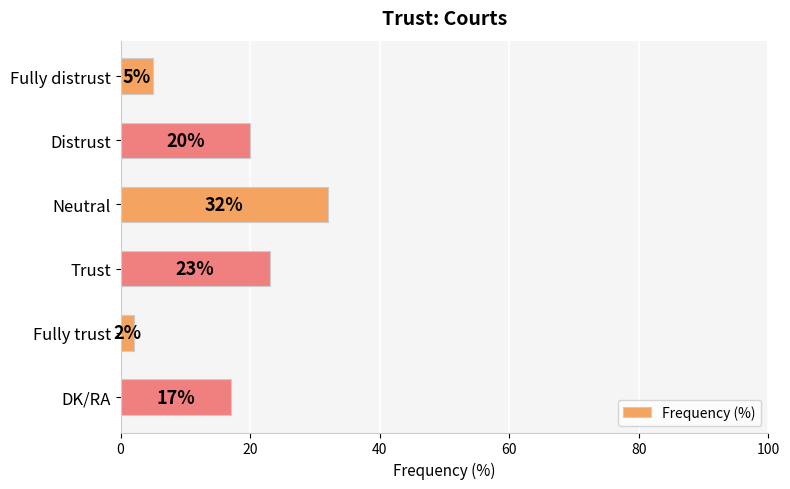

The chart shows a value of 5 at Fully distrust. True or false?

True